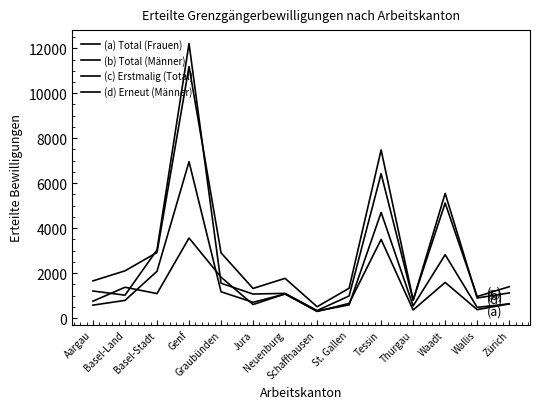

Reading right to left, what are all the values shown in this chart?

(a) Total (Frauen): Zürich=634	Wallis=478	Waadt=2819	Thurgau=541	Tessin=4701	St. Gallen=588	Schaffhausen=314	Neuenburg=1070	Jura=704	Graubünden=1171	Genf=6956	Basel-Stadt=2083	Basel-Land=788	Aargau=577
(b) Total (Männer): Zürich=1397	Wallis=960	Waadt=5115	Thurgau=805	Tessin=7479	St. Gallen=1328	Schaffhausen=506	Neuenburg=1769	Jura=1319	Graubünden=2903	Genf=11188	Basel-Stadt=2919	Basel-Land=2102	Aargau=1656
(c) Erstmalig (Total): Zürich=1120	Wallis=895	Waadt=5546	Thurgau=787	Tessin=6421	St. Gallen=984	Schaffhausen=336	Neuenburg=1100	Jura=1070	Graubünden=1551	Genf=12212	Basel-Stadt=3033	Basel-Land=1020	Aargau=1205
(d) Erneut (Männer): Zürich=632	Wallis=377	Waadt=1587	Thurgau=361	Tessin=3500	St. Gallen=654	Schaffhausen=296	Neuenburg=1077	Jura=604	Graubünden=1819	Genf=3562	Basel-Stadt=1091	Basel-Land=1372	Aargau=753